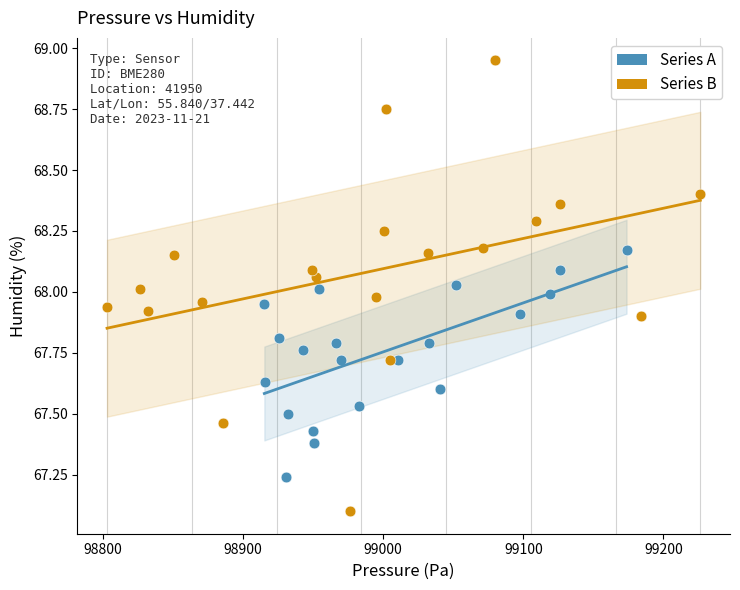

Which series has the widest spread of Y values?

Series B